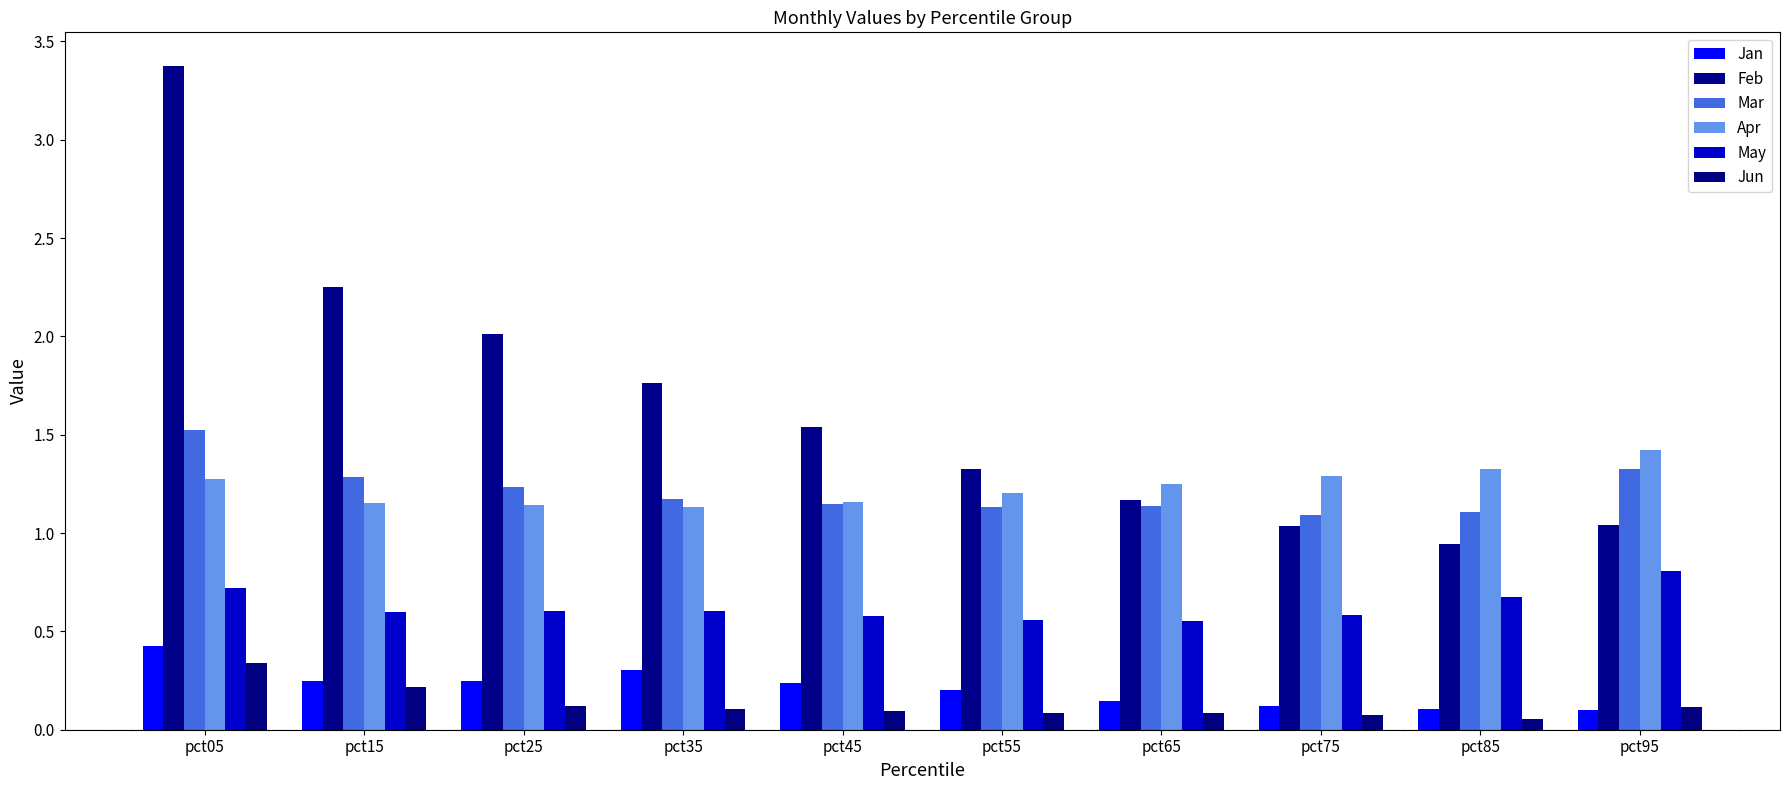

Which series changed the most between pct75 and pct85?

Feb